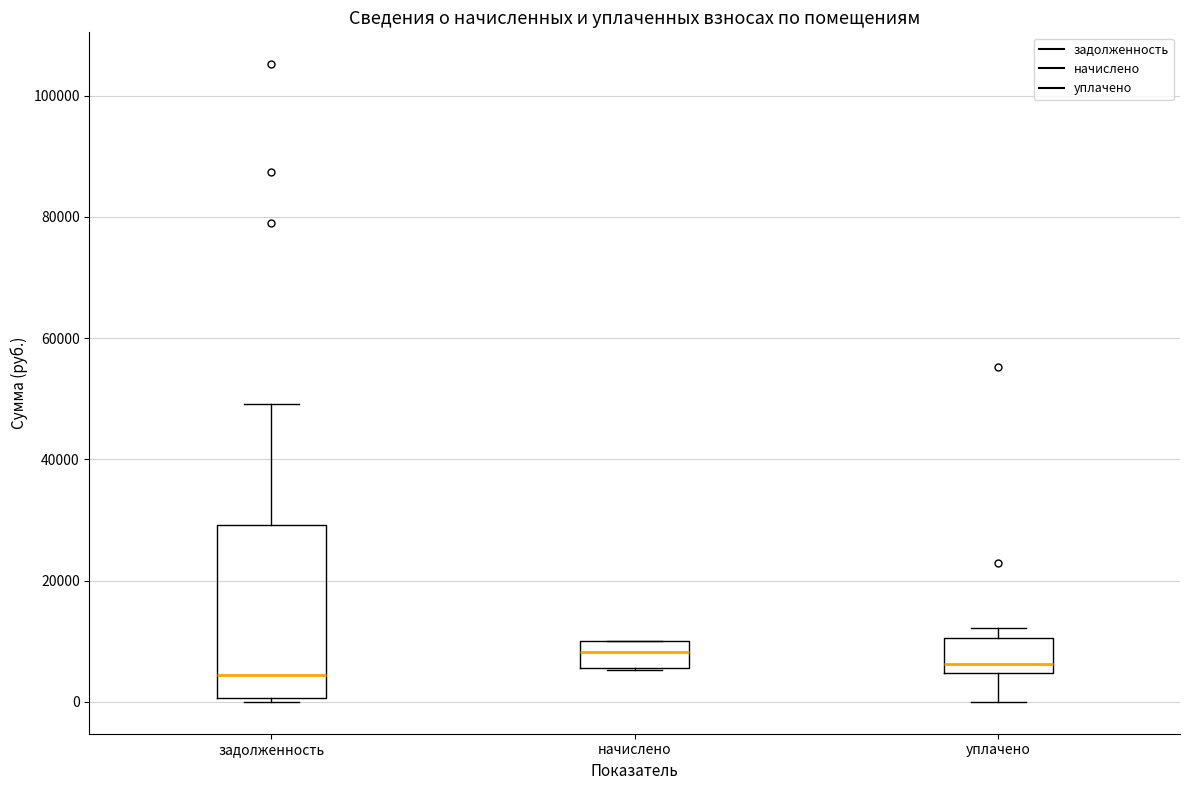

Reading left to right, transcribe this box plot: for each box, give where its median line is, the range the box spans, and where its two whiskers end, as read against the y-axis. The values are not printed on the chart, so give them approximately, as read against the axis.

задолженность: median 4000, box 0 to 30000, whiskers 0 (just below the box's lower edge) to 50000
начислено: median 8000, box 6000 to 10000, whiskers 6000 to 10000
уплачено: median 6000, box 4000 to 10000, whiskers 0 to 12000